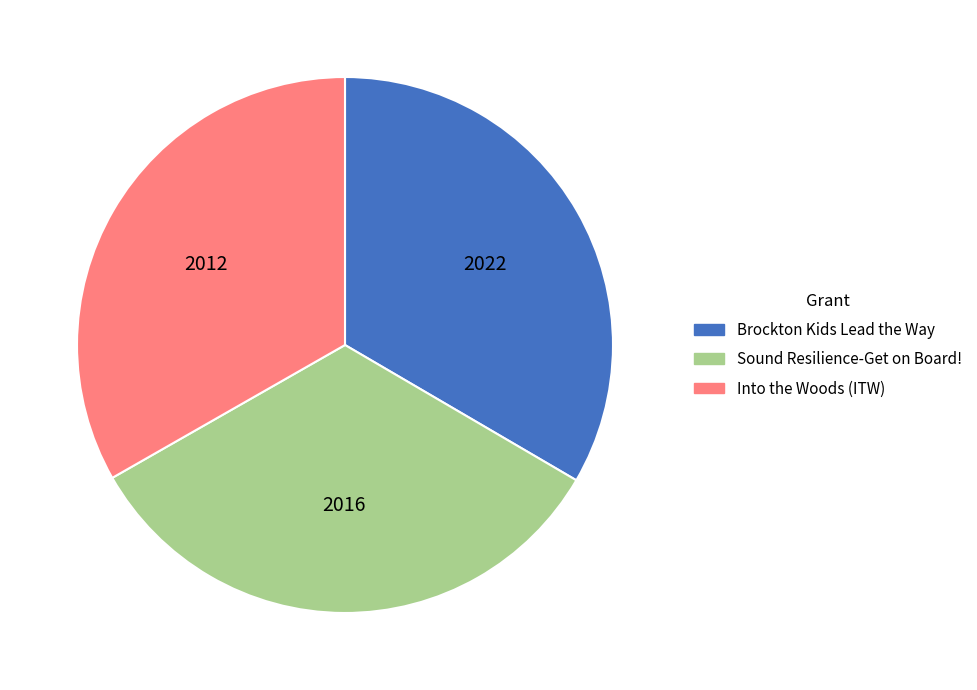

Do Brockton Kids Lead the Way and Sound Resilience-Get on Board! together represent more than half of the pie?

Yes